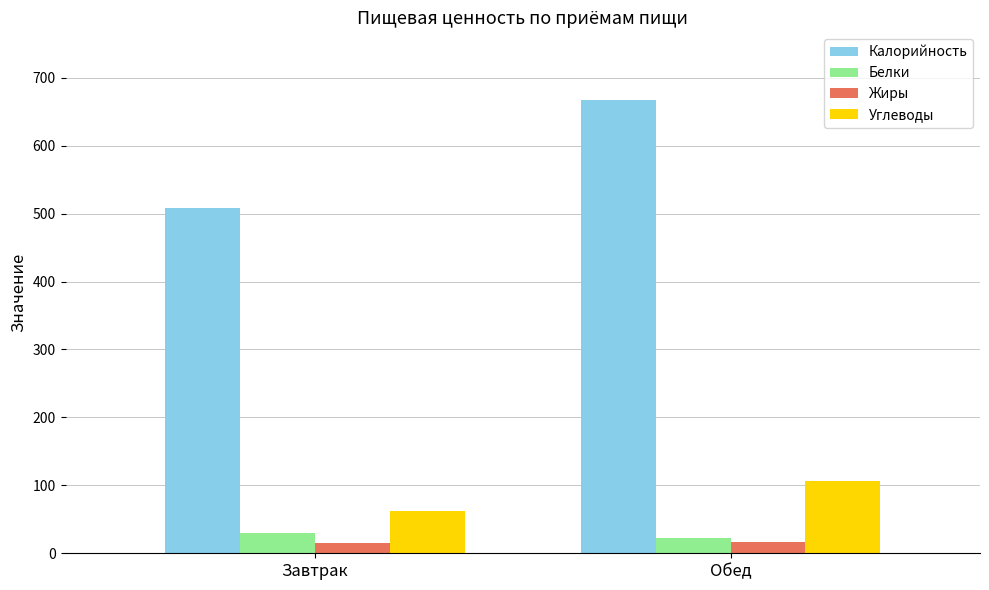

What is the highest value of the Углеводы series?

106.5